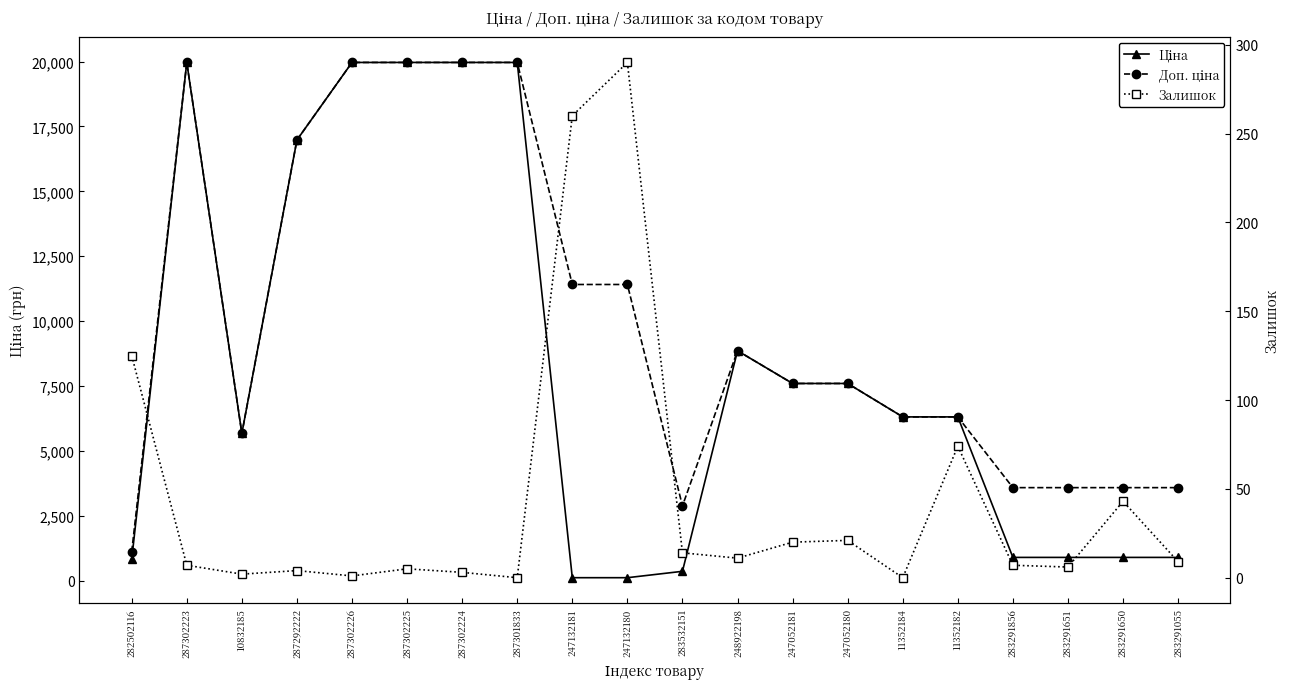

What is the sum of the Залишок values at 11352184 and 247132180?

290.0